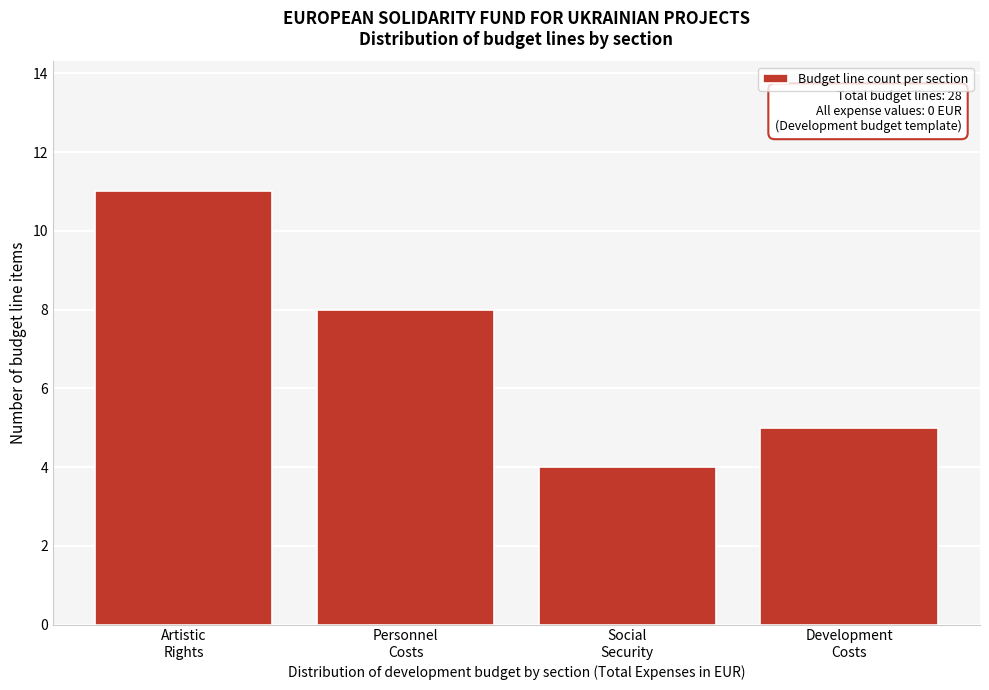

Reading right to left, transcribe all the data shown in this chart.

5	4	8	11